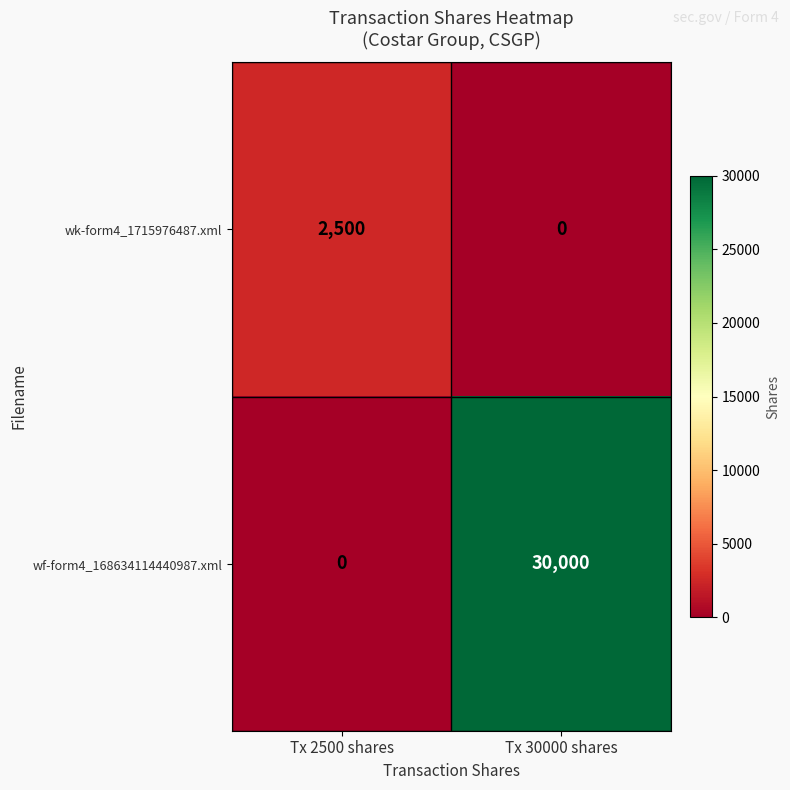

At Tx 2500 shares, list the series in order from smallest to largest.

wf-form4_168634114440987.xml, wk-form4_1715976487.xml